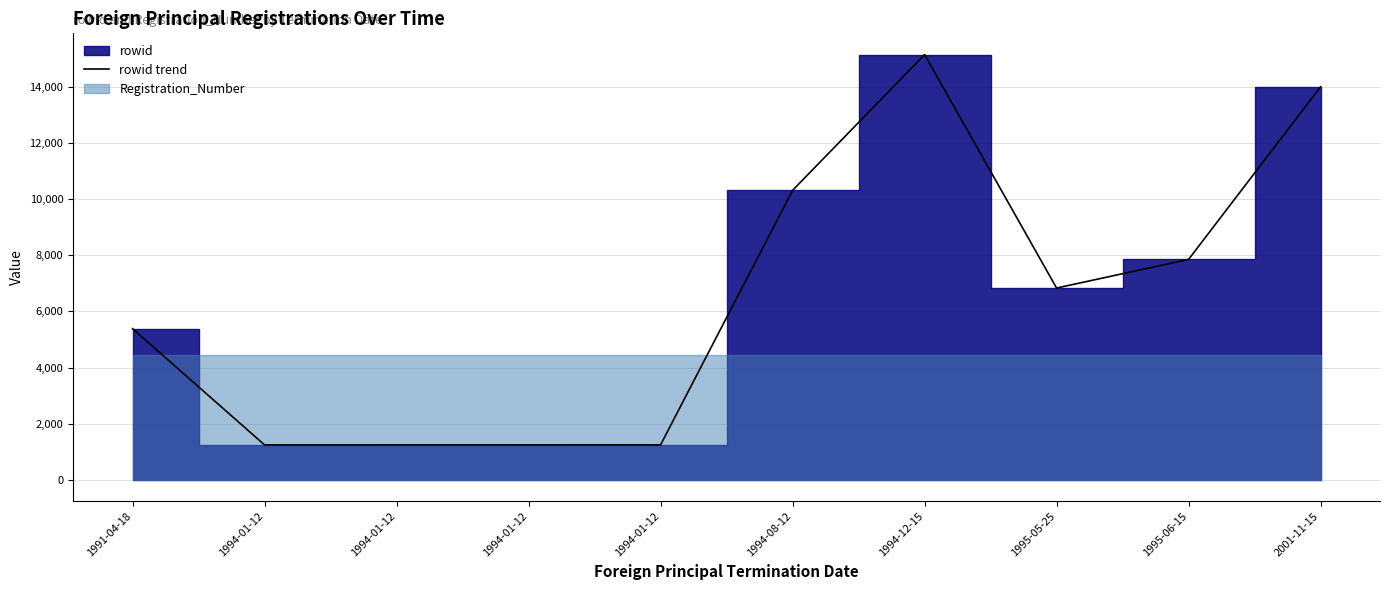

At which category does the chart reach its peak across all series?

1994-12-15